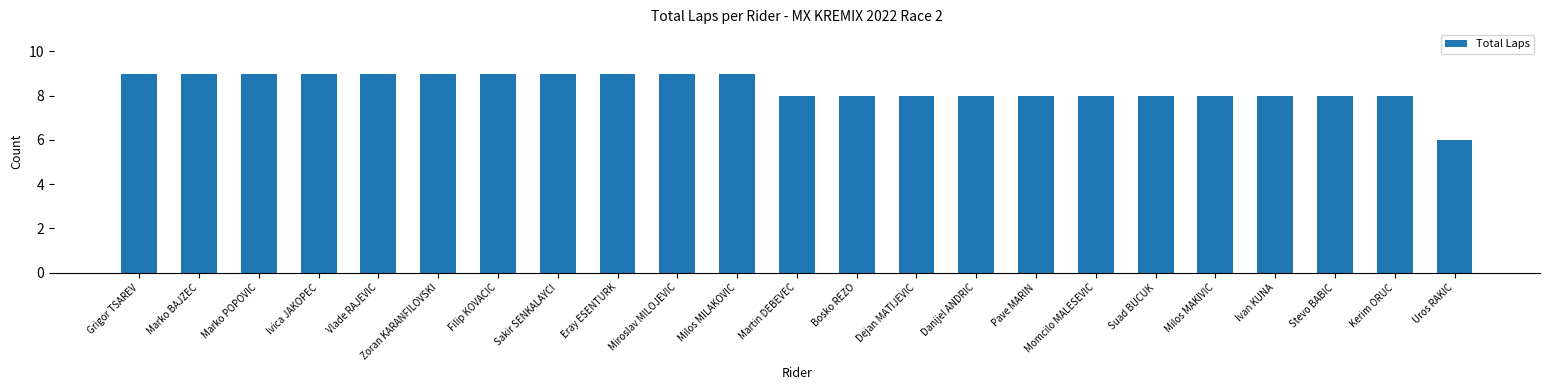

Which has a higher value, Suad BUCUK or Marko POPOVIC?

Marko POPOVIC